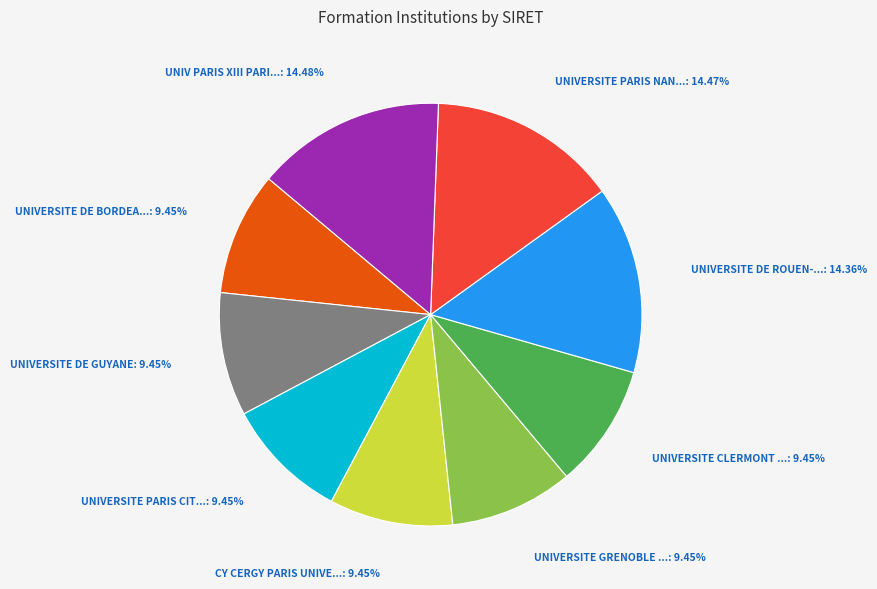

Does any single category account for the majority?

No